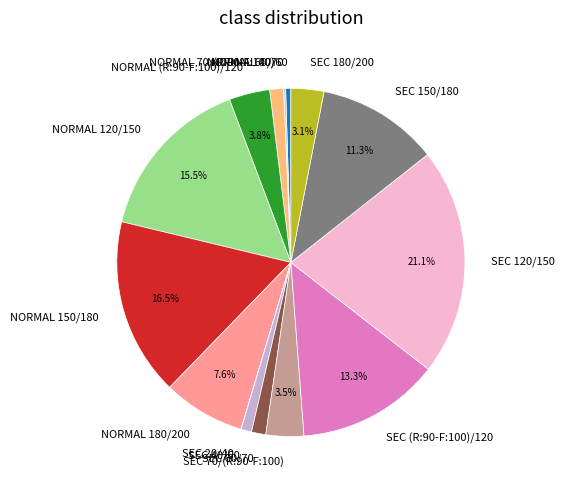

Is there any slice that represents more than half of the pie?

No